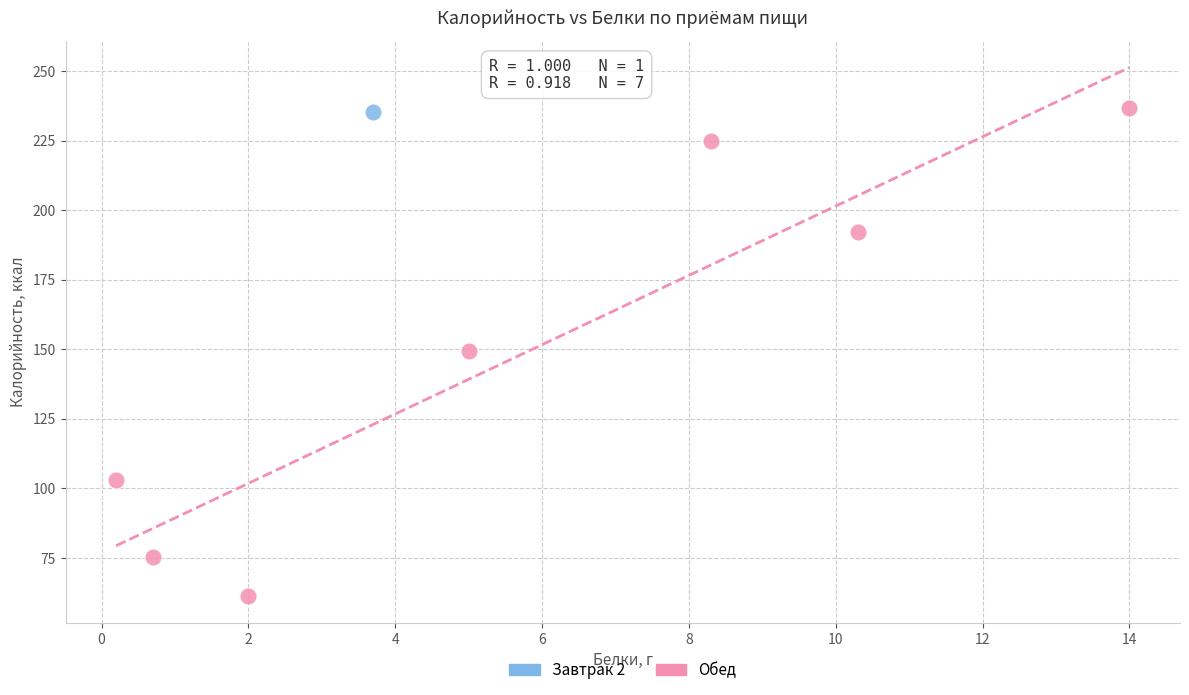

What are all the series names shown in the legend?

Завтрак 2, Обед